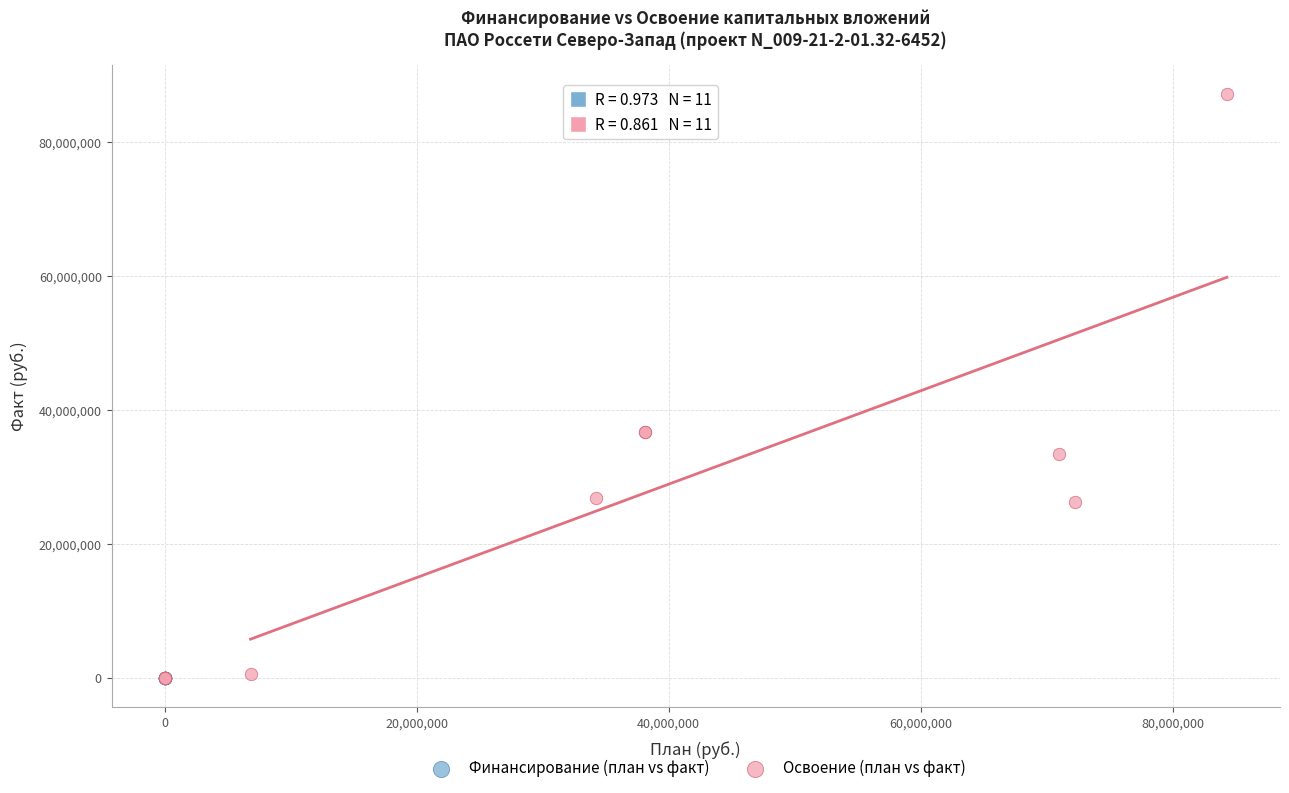

Which series has the largest Y range (max minus min)?

Освоение (план vs факт)